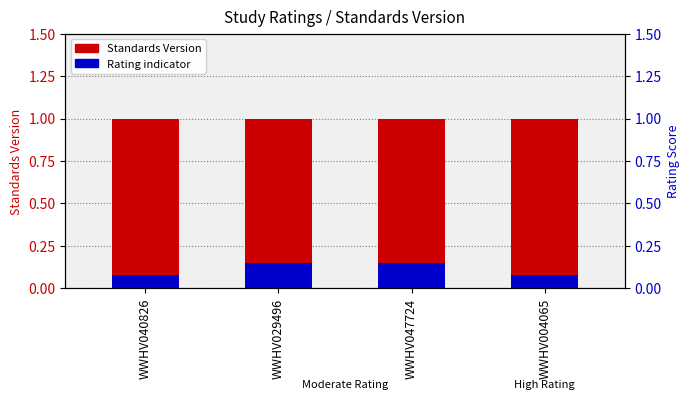

What is the minimum value shown in the chart?

0.1